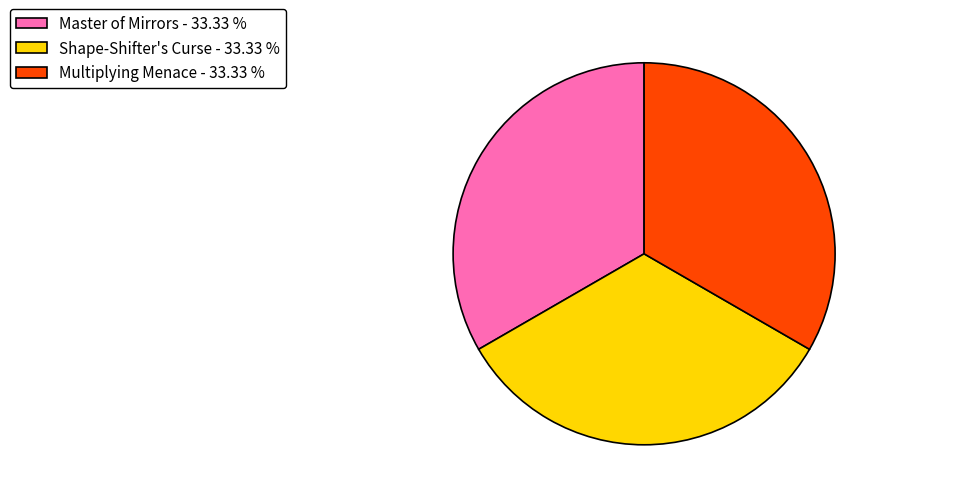

Is there a majority slice in this chart?

No